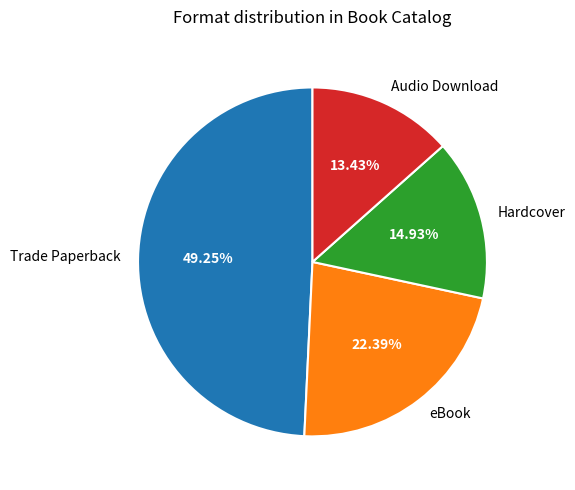

Count the number of slices in the pie.

4